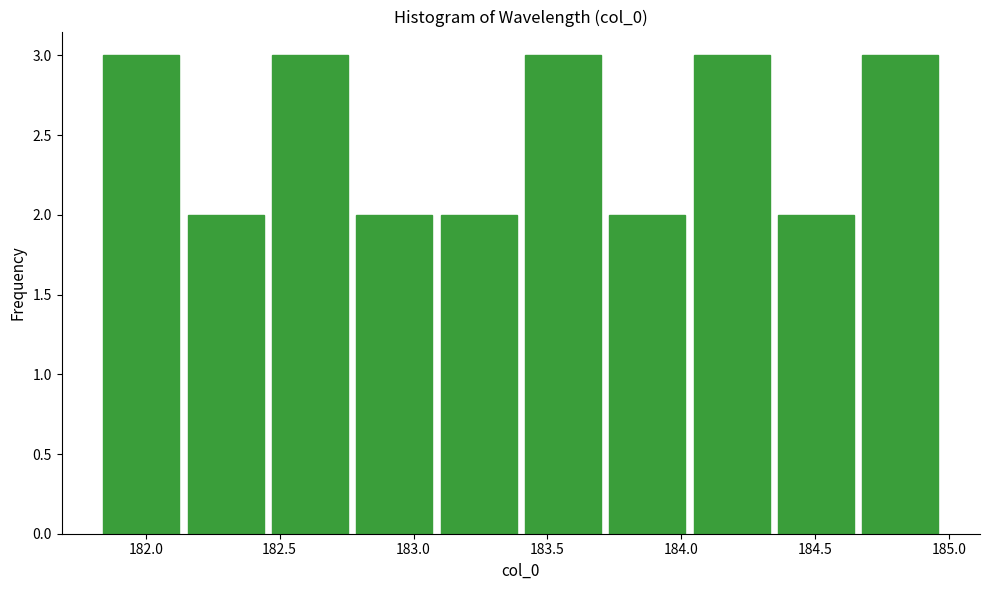

Reading left to right, list every bar in this chart as the range it spans on the x-axis followed by its height. Neither the bar edges nor the heights are printed on the chart, so give them approximately, as read against the axes.

181.85 to 182.15: 3
182.15 to 182.45: 2
182.45 to 182.80: 3
182.80 to 183.10: 2
183.10 to 183.40: 2
183.40 to 183.75: 3
183.75 to 184.05: 2
184.05 to 184.35: 3
184.35 to 184.70: 2
184.70 to 185.00: 3